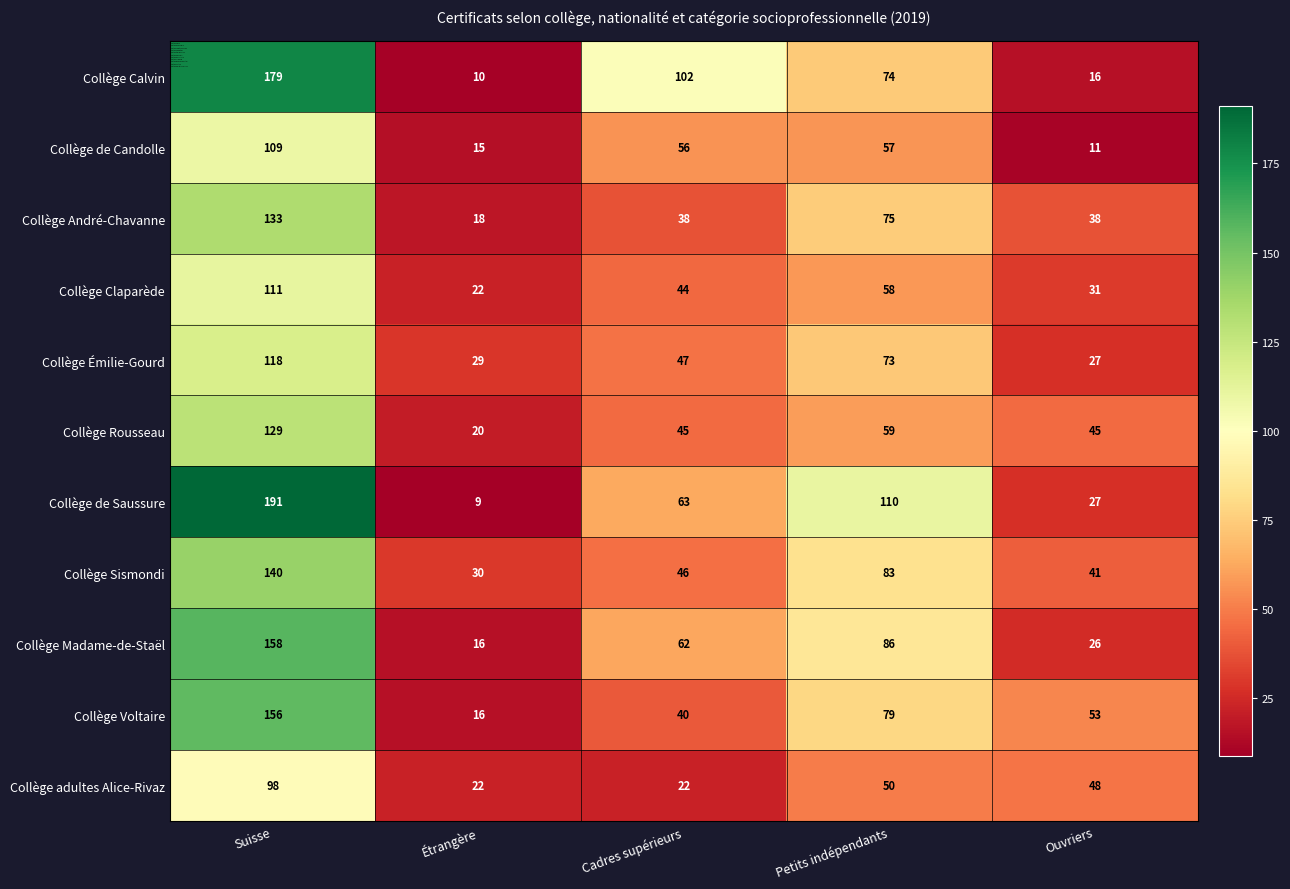

What is the average value of the Collège de Candolle series?

50